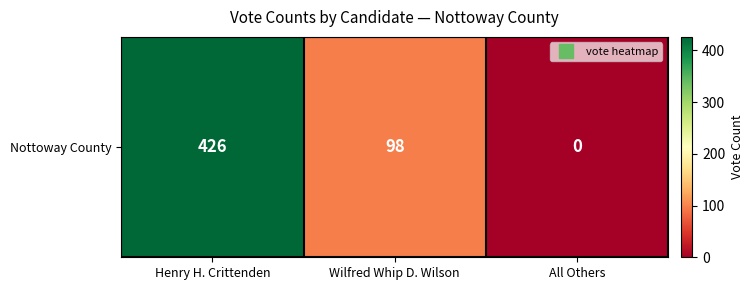

How many values exceed 98?

1